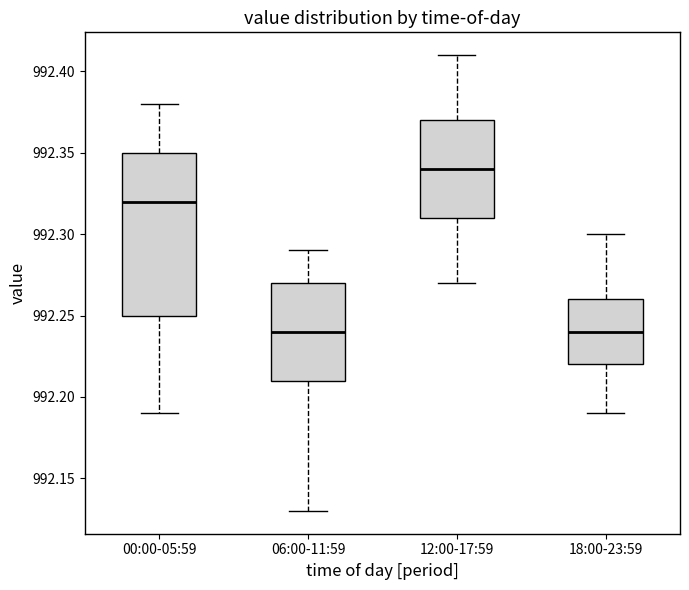

Which box is the tallest, from its lower edge to its upper edge?

00:00-05:59